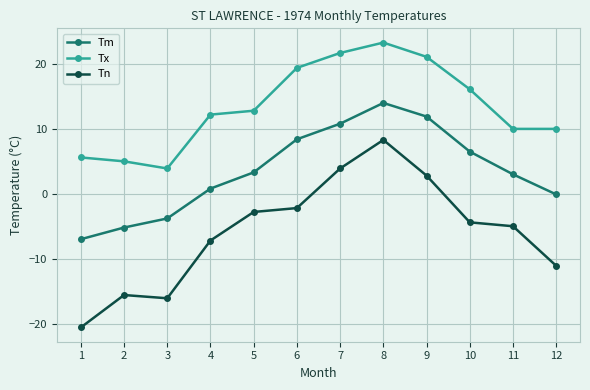

True or false: Tm has a value of 11.9 at 9.

True